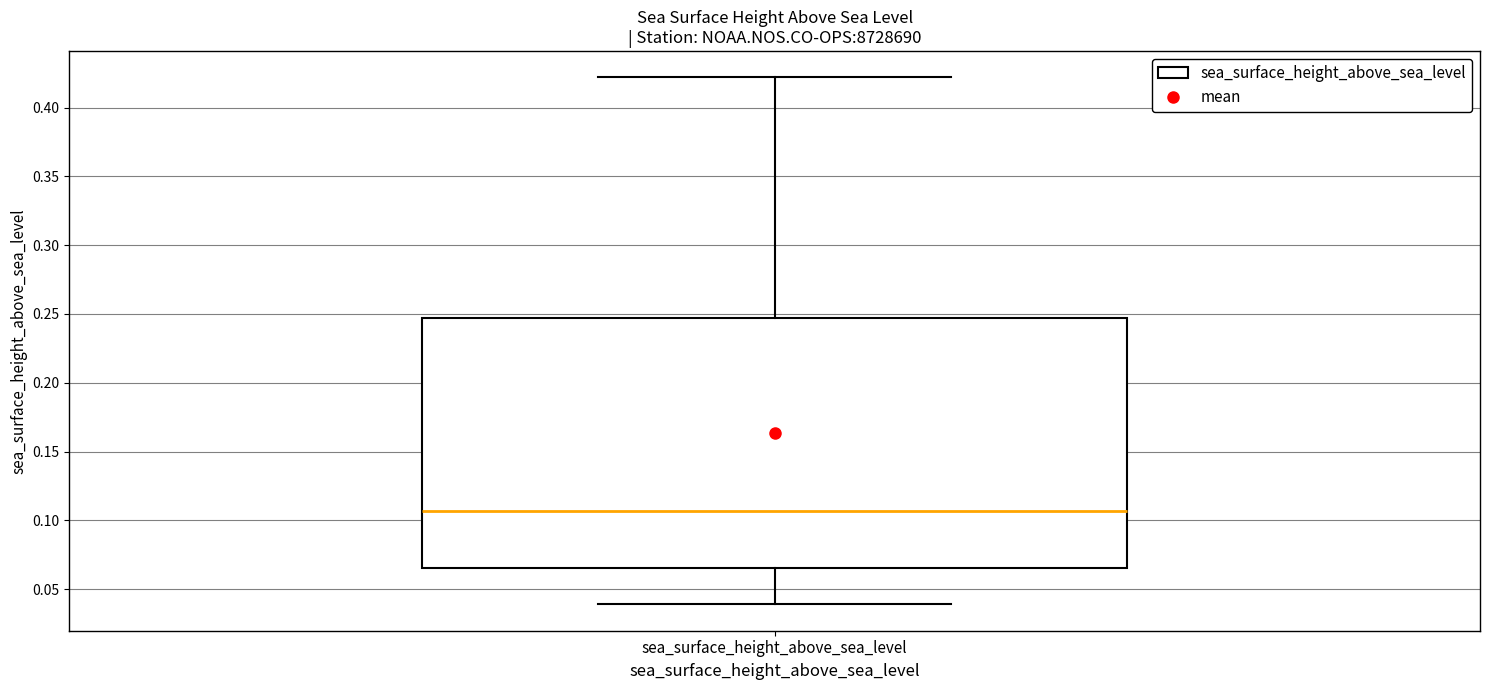

Where does the upper whisker of the box for sea_surface_height_above_sea_level end on the y-axis? The values are not printed on the chart, so give them approximately, as read against the axis.

0.420